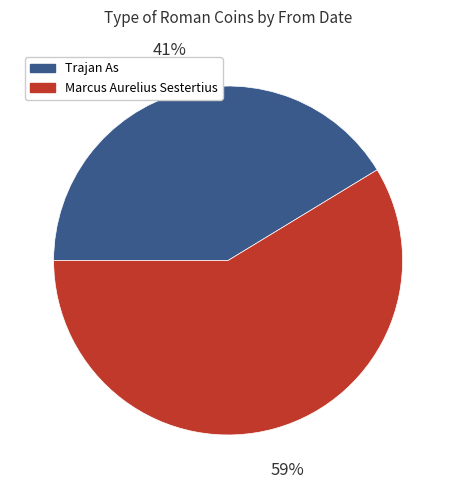

What percentage is the Trajan As slice, to the nearest percent?

41%